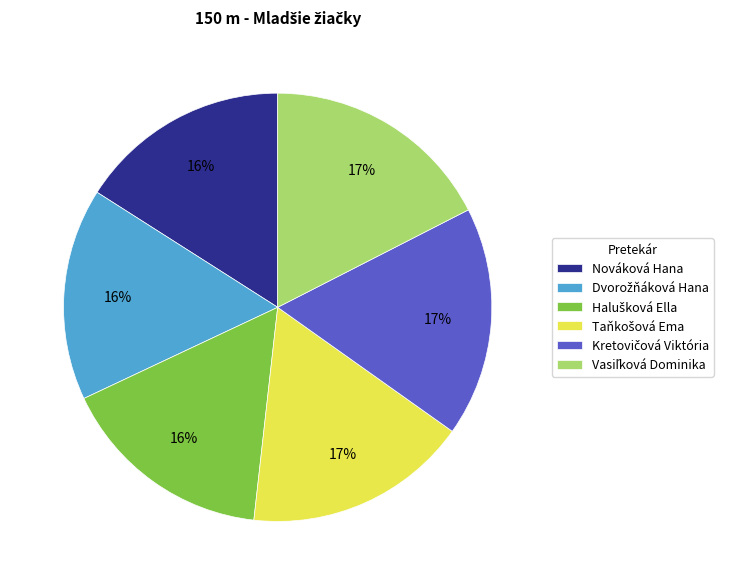

Does any single category account for the majority?

No